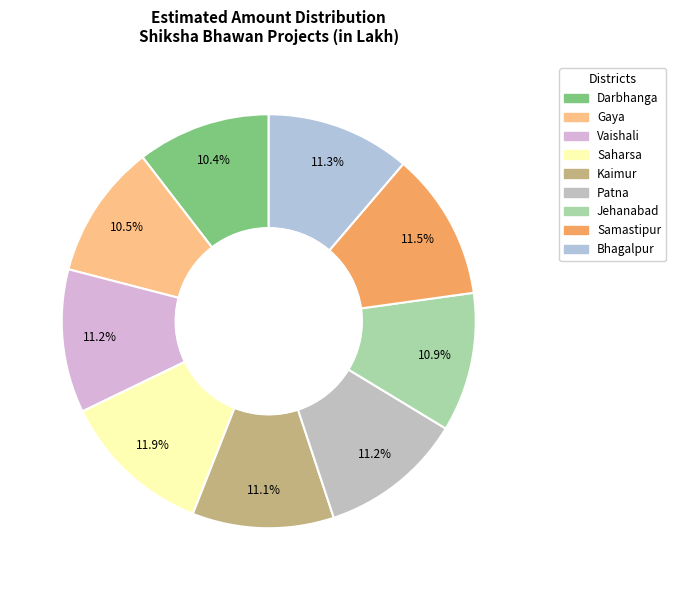

Does any single category account for the majority?

No